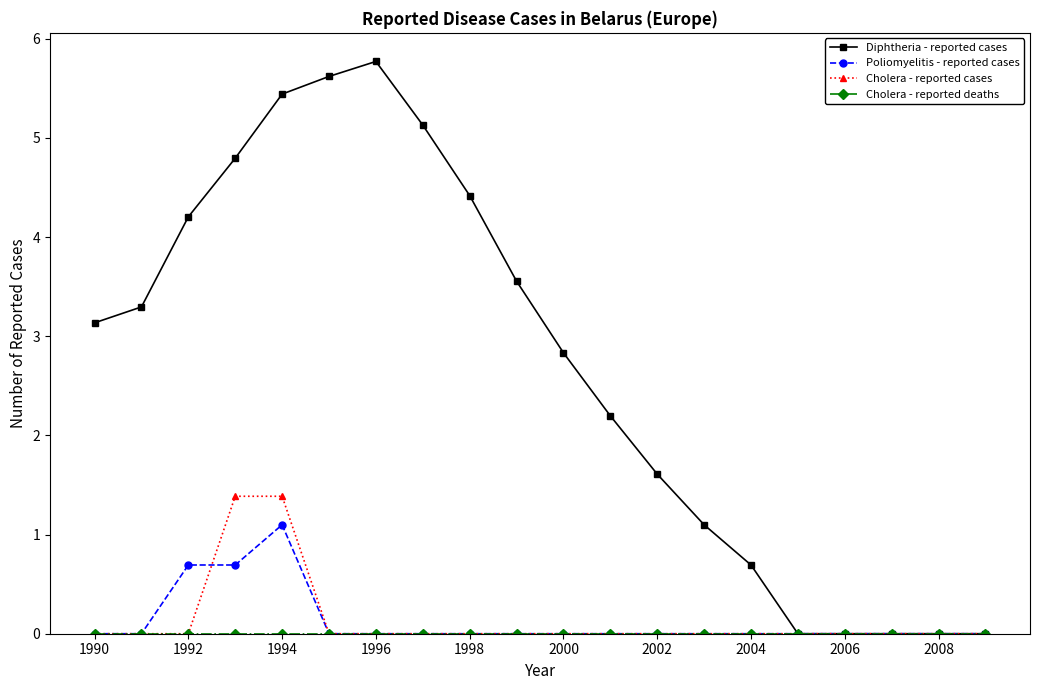

Which series has the largest total across all categories?

Diphtheria - reported cases